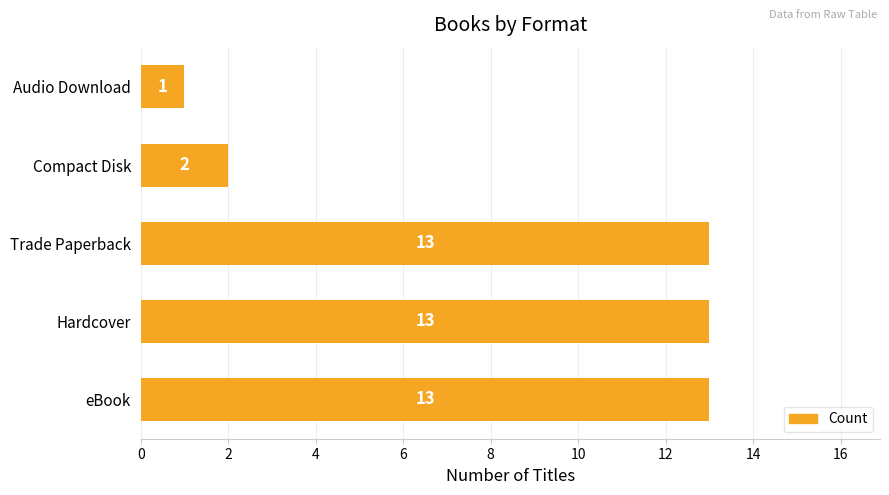

Reading bottom to top, transcribe all the data shown in this chart.

eBook=13	Hardcover=13	Trade Paperback=13	Compact Disk=2	Audio Download=1